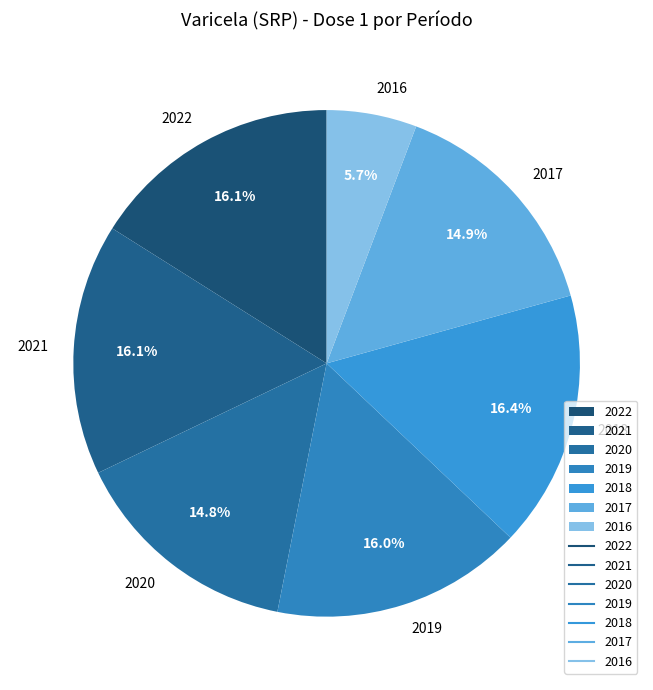

How many segments does this pie chart have?

7